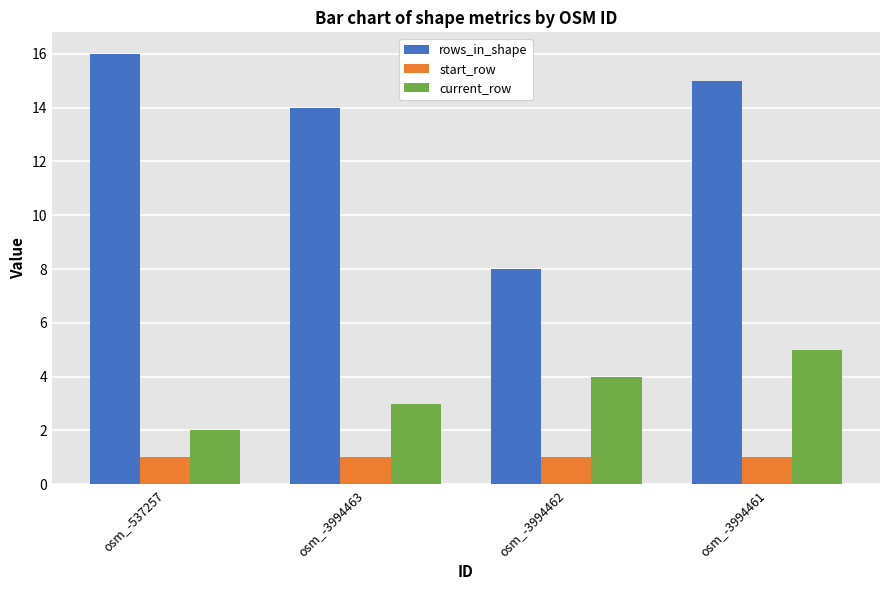

Which category has the lowest value in the current_row series?

osm_-537257